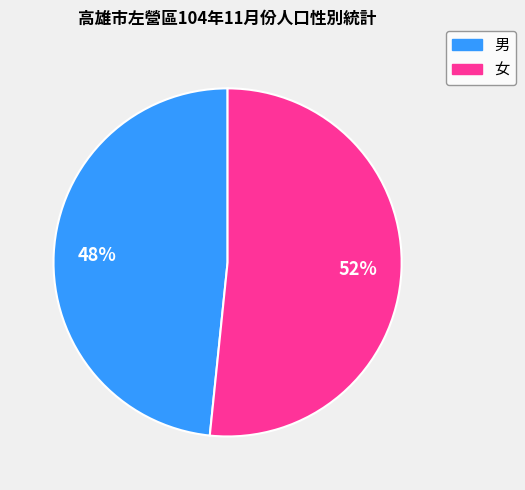

To the nearest percent, what is the combined percentage of 女 and 男?

100%